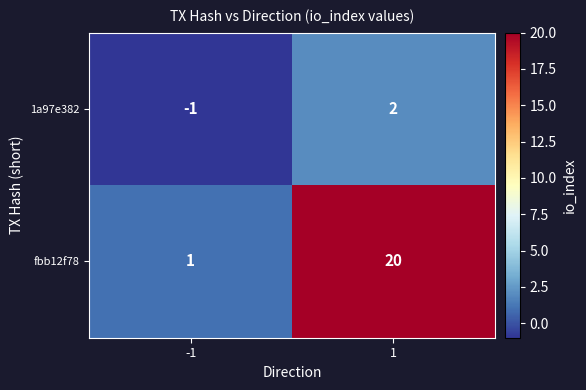

What is the approximate value of fbb12f78 at 1, to the nearest 10?

20